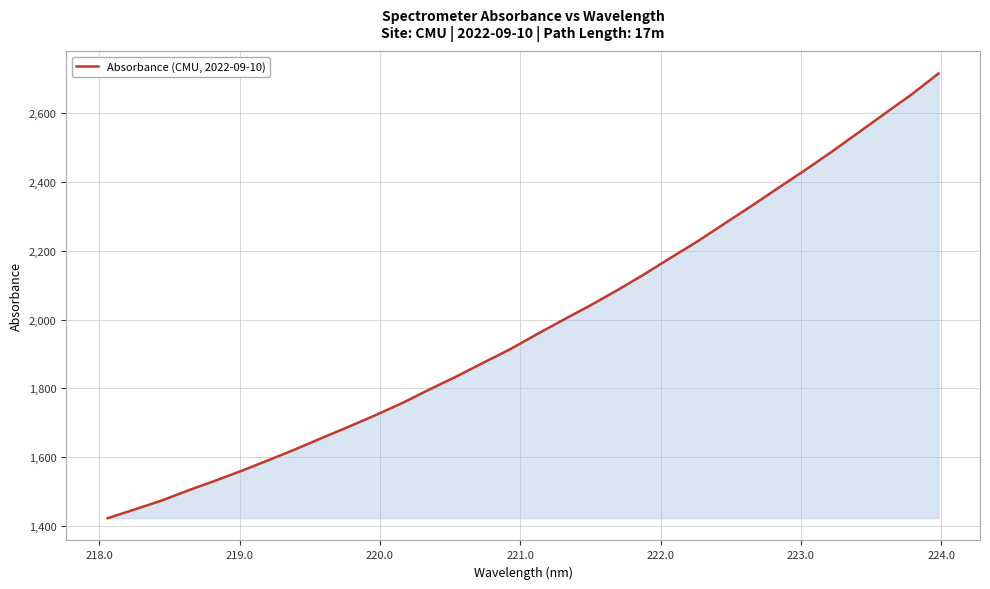

What is the greatest value displayed?

2713.8